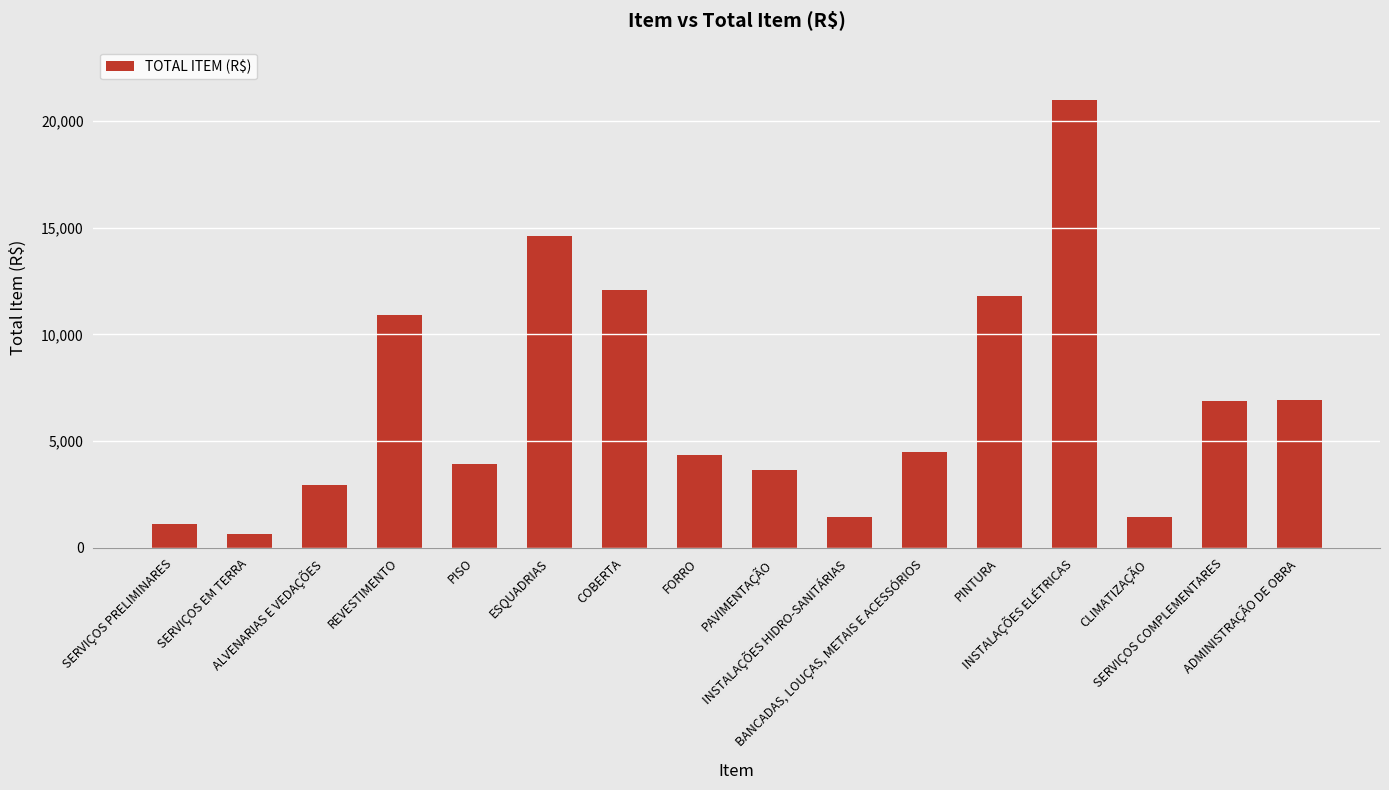

The value at SERVIÇOS COMPLEMENTARES is 3490.7. True or false?

False